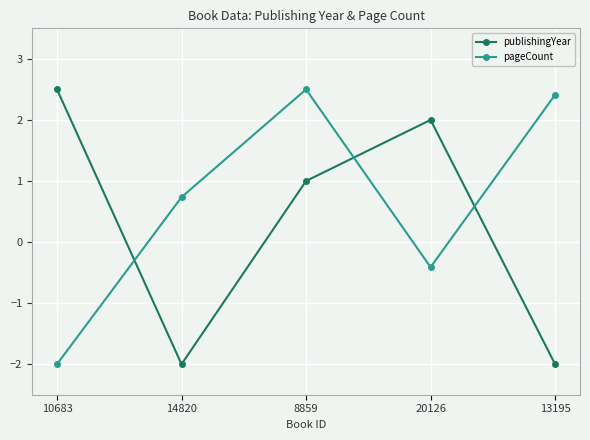

What are all the series names shown in the legend?

publishingYear, pageCount